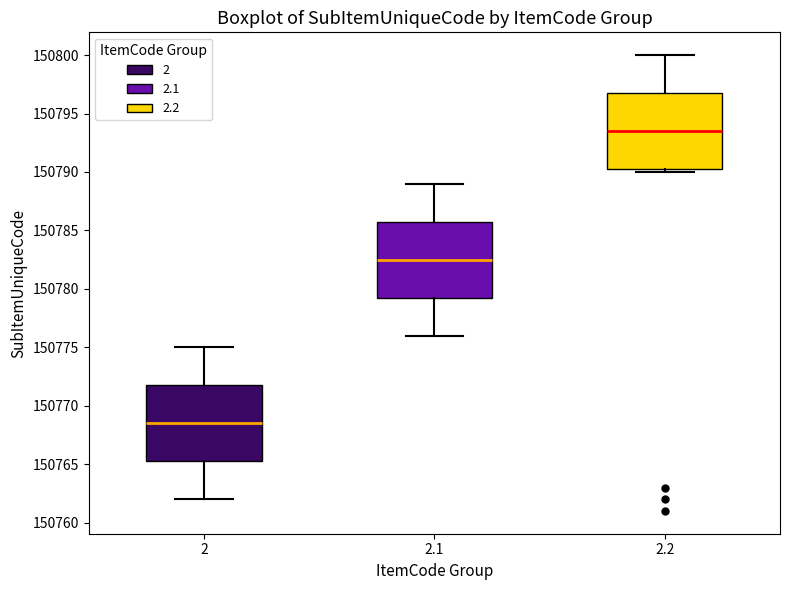

Reading left to right, read every box against the y-axis: the position of its median line, the range the box covers, and the ends of its whiskers. The values are not printed on the chart, so give them approximately, as read against the axis.

2: median 150768.5, box 150765.5 to 150772.0, whiskers 150762.0 to 150775.0
2.1: median 150782.5, box 150779.5 to 150786.0, whiskers 150776.0 to 150789.0
2.2: median 150793.5, box 150790.5 to 150797.0, whiskers 150790.0 to 150800.0